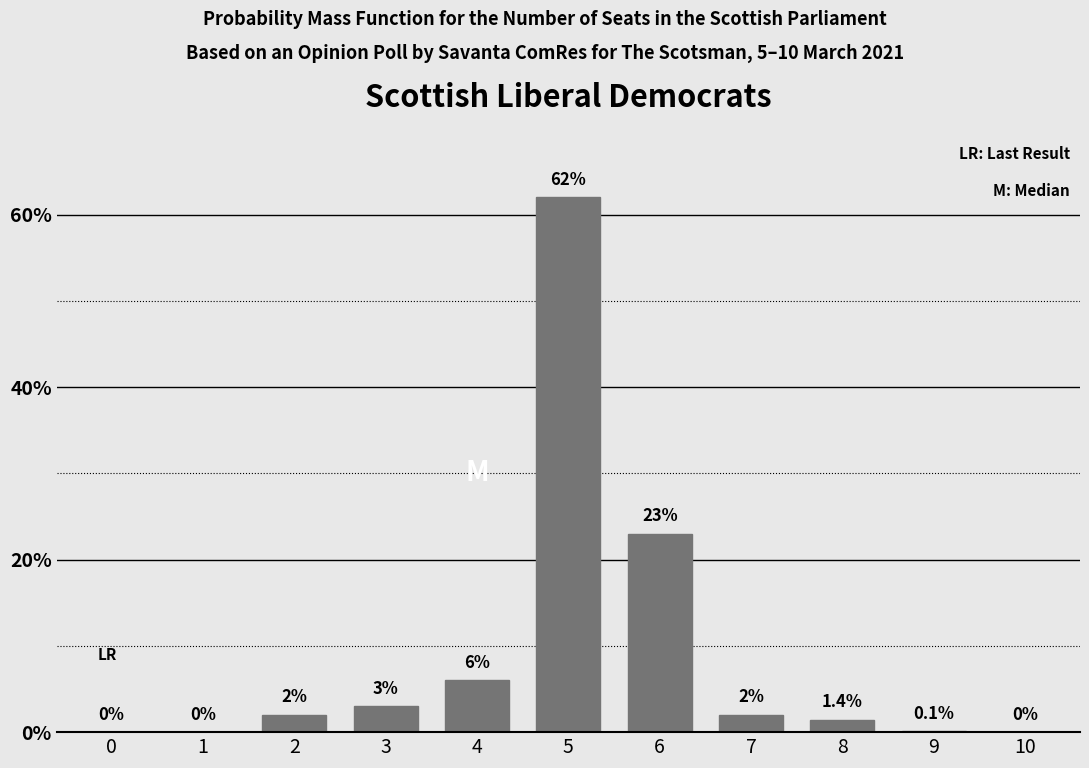

Reading left to right, list all the values displayed in this chart.

0=0.0	1=0.0	2=2.0	3=3.0	4=6.0	5=62.0	6=23.0	7=2.0	8=1.4	9=0.1	10=0.0